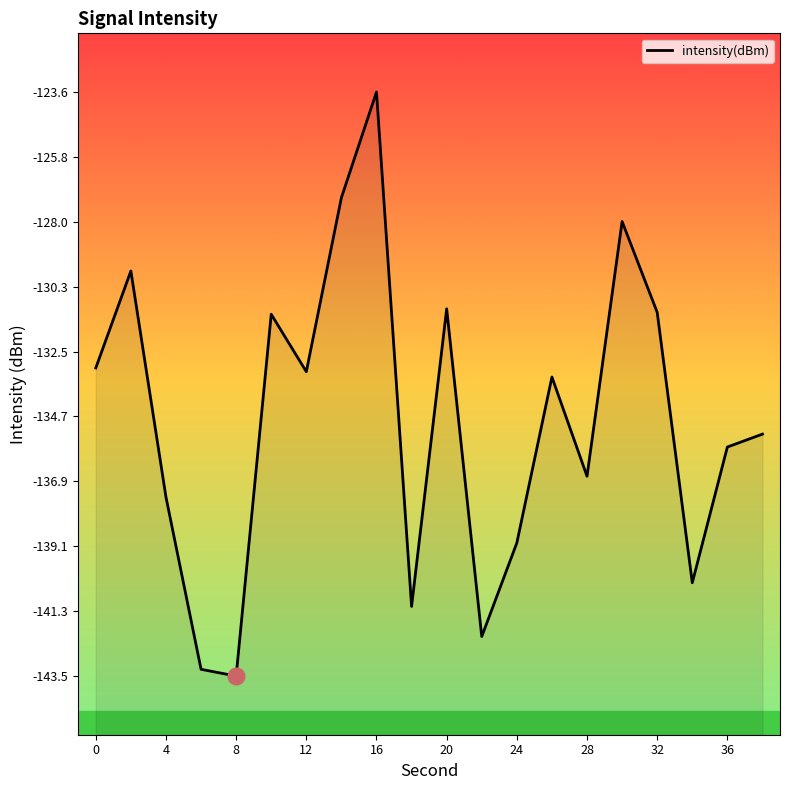

What is the minimum value shown in the chart?

-143.5